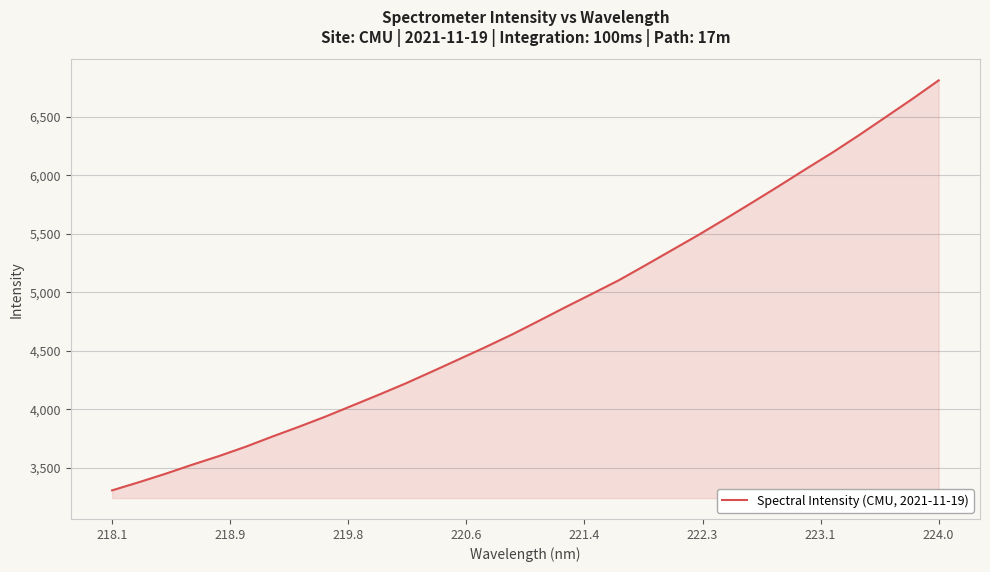

What is the maximum value shown in the chart?

6811.0